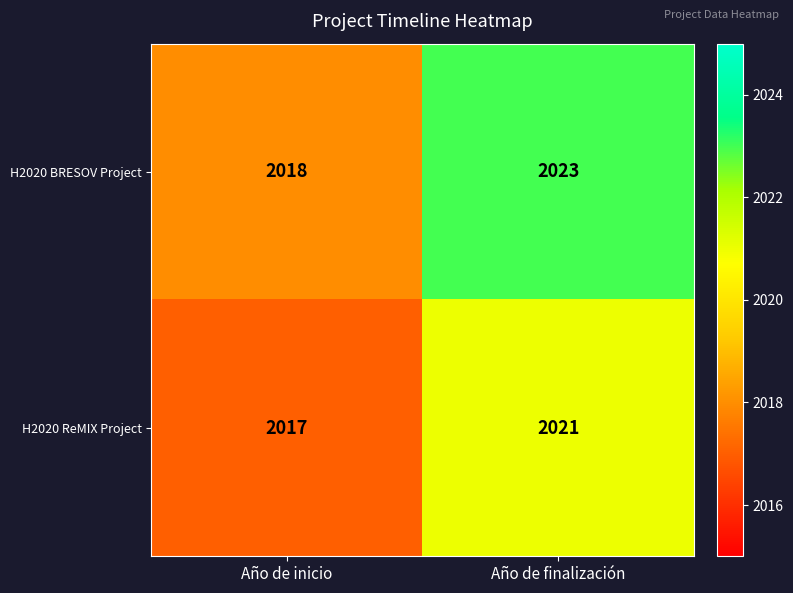

True or false: H2020 BRESOV Project has a value of 3197 at Año de finalización.

False